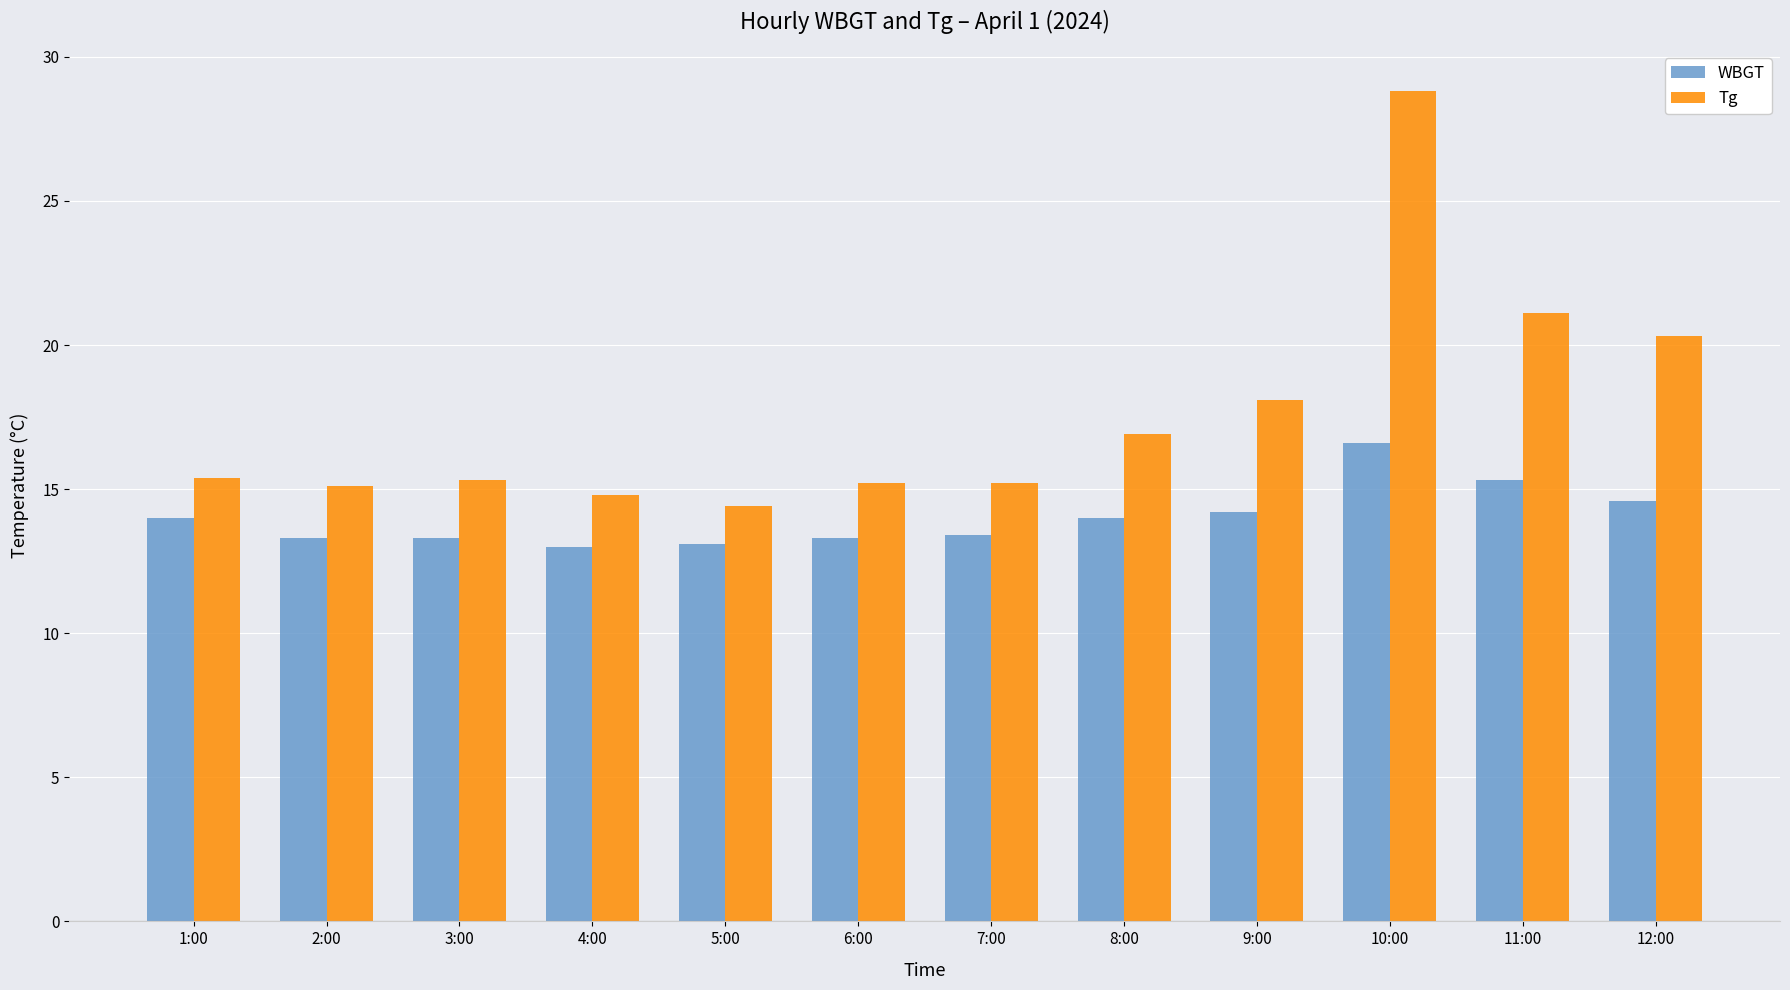

Where does the Tg series first go above 15?

1:00